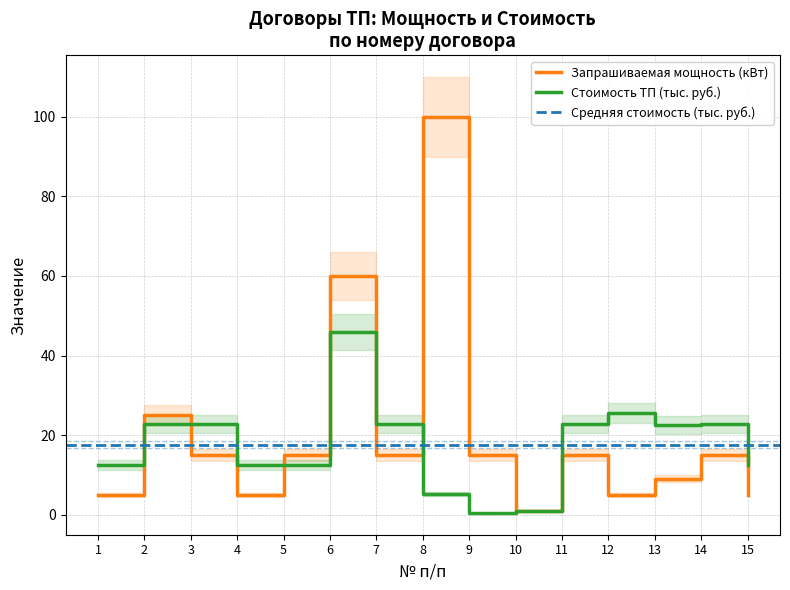

Which label corresponds to the smallest value in the chart?

9